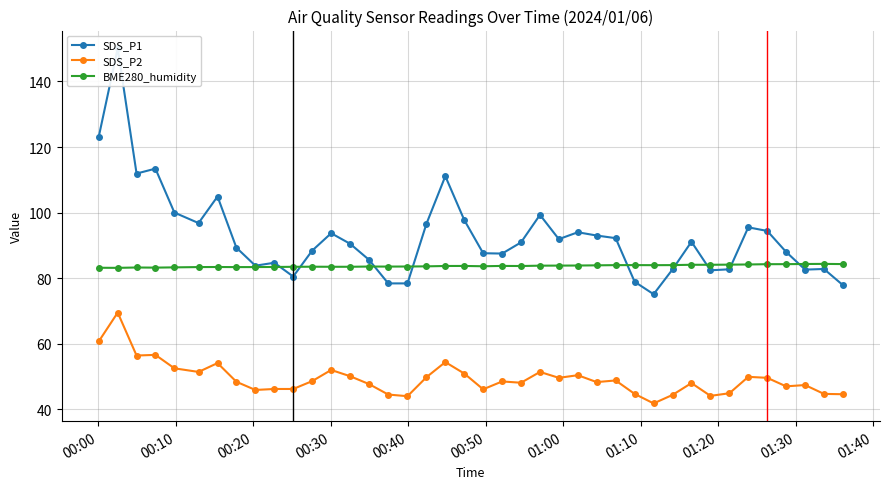

What is the maximum value shown in the chart?

150.1